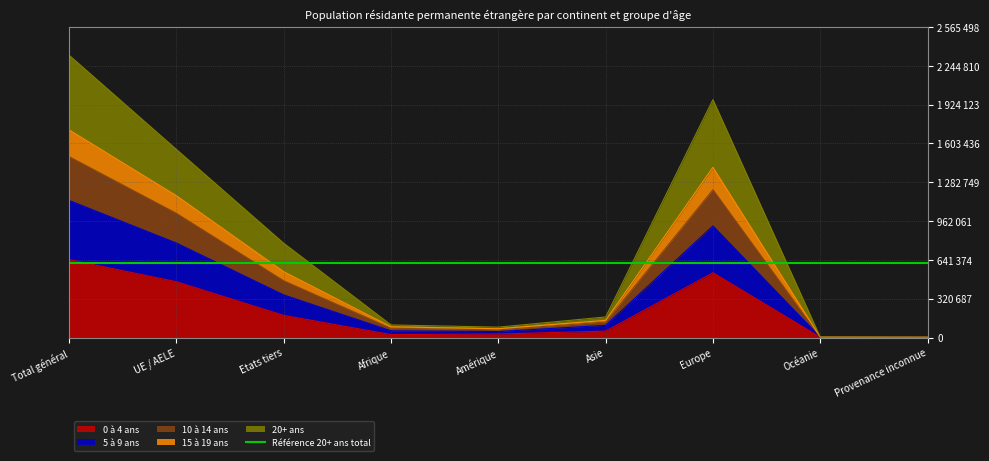

What is the sum of all 0 à 4 ans values?

1930998